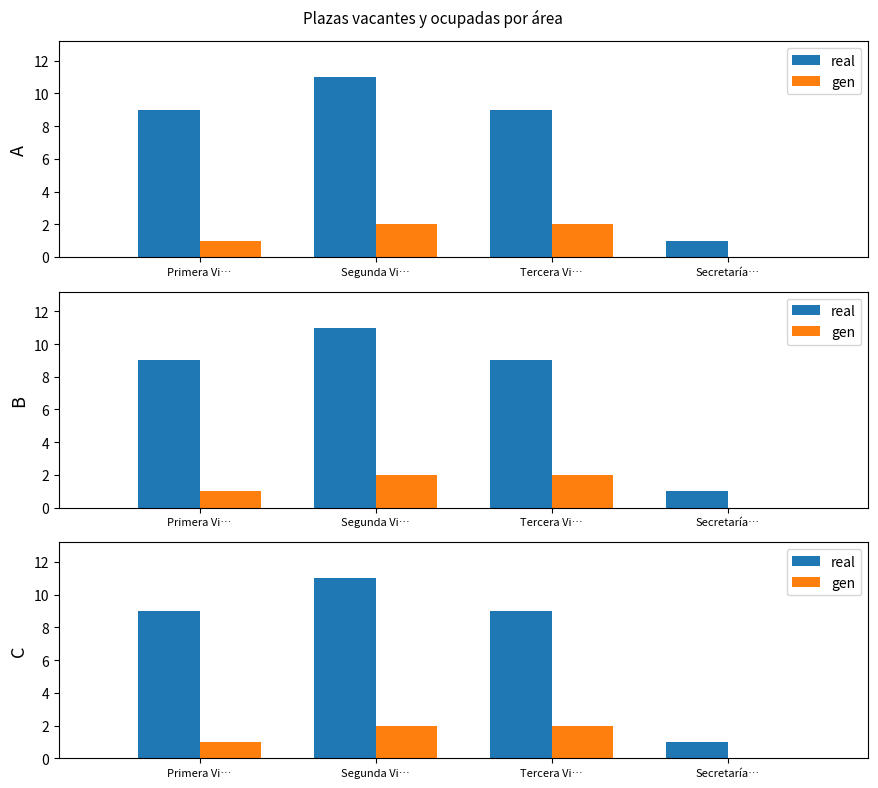

At how many categories does at least one series exceed 4?

3